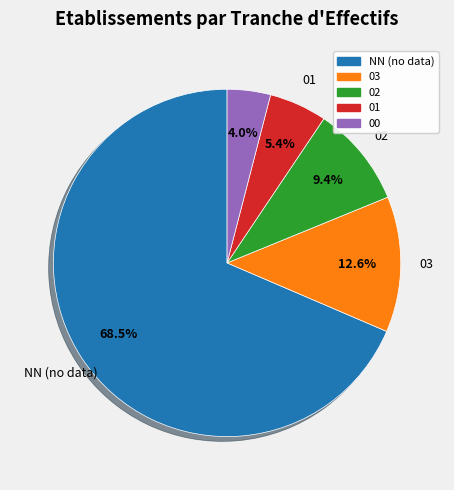

To the nearest percent, what is the difference between the largest and smallest slice percentages?

65%